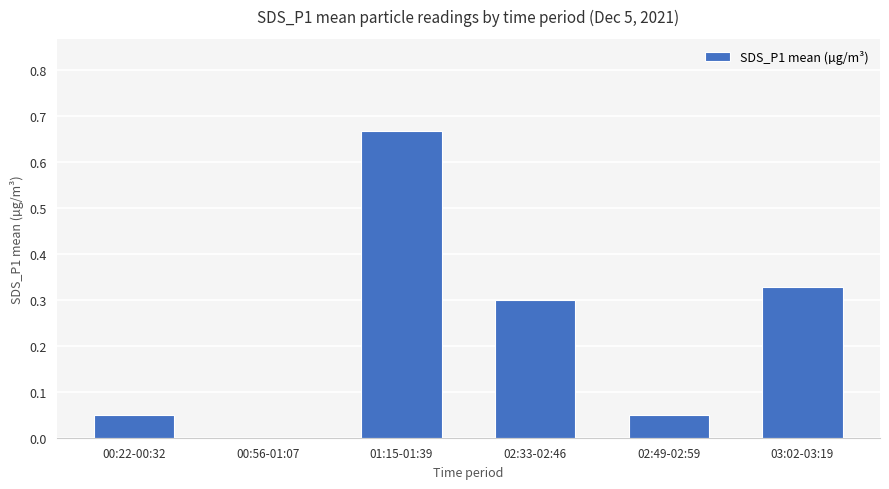

What is the sum of all values?

1.4